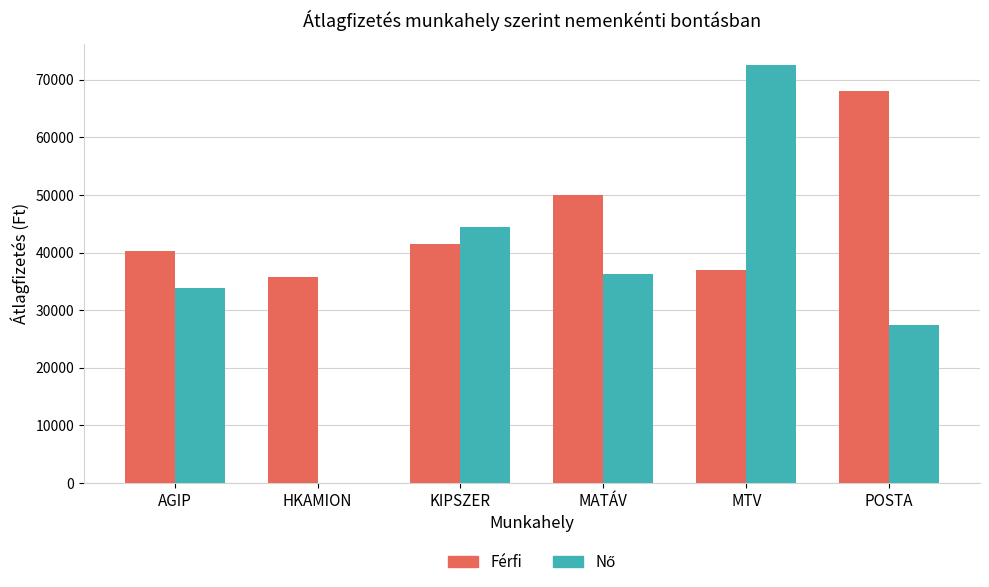

What is the sum of the Férfi values at POSTA and AGIP?

108300.0